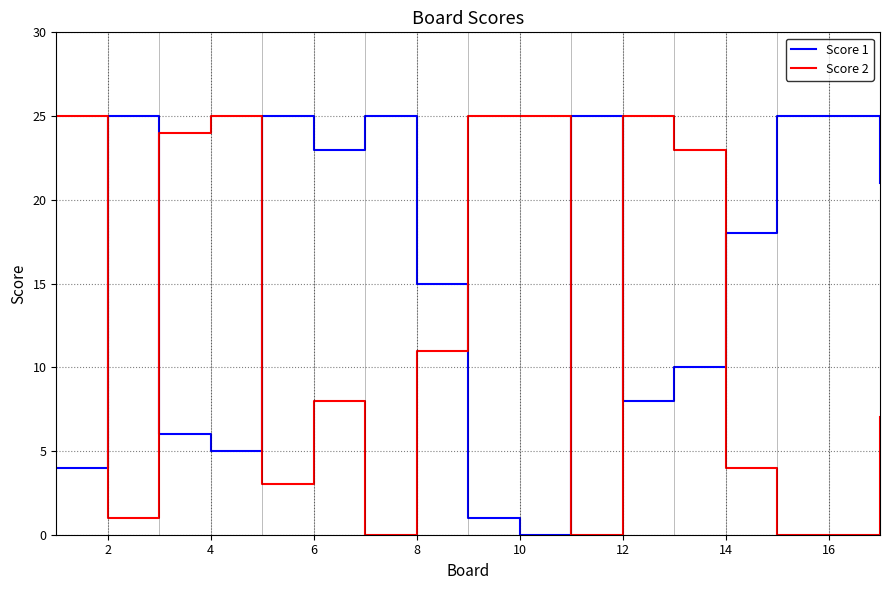

True or false: Score 1 and Score 2 intersect in this chart.

True